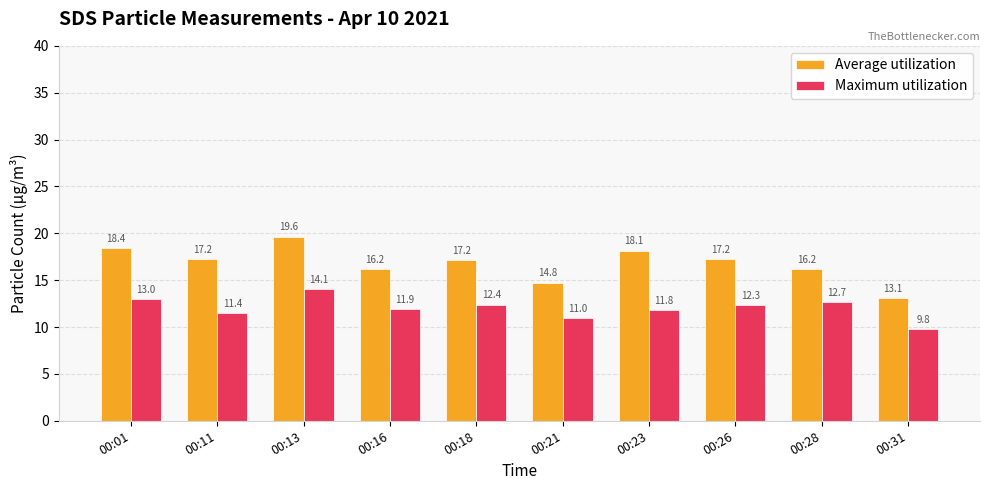

Which category has the highest value across all series?

00:13